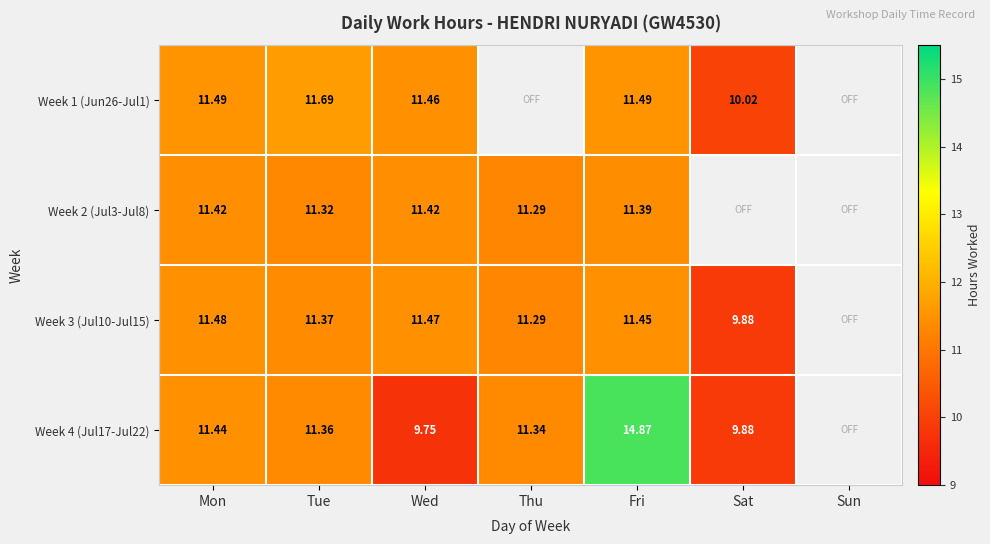

Is the value of Week 1 (Jun26-Jul1) at Sat greater than the value of Week 4 (Jul17-Jul22) at Thu?

No